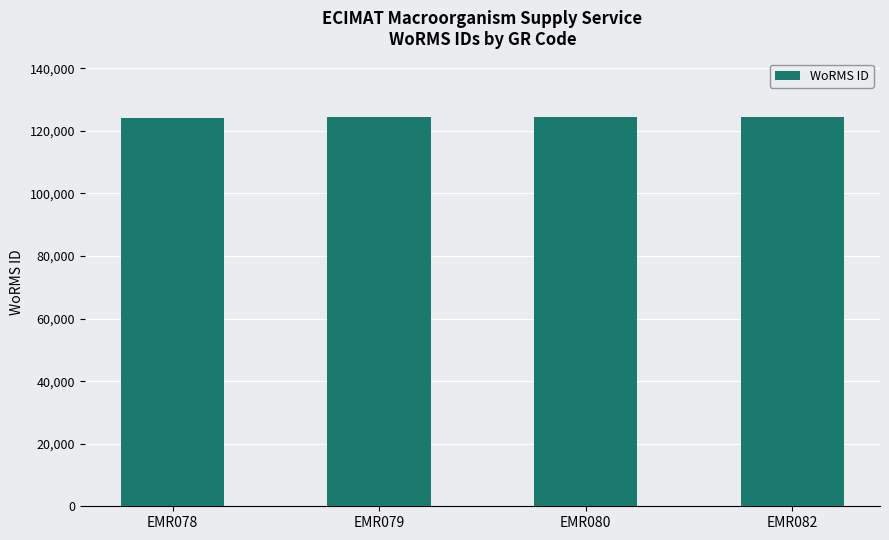

What is the maximum value shown in the chart?

124427